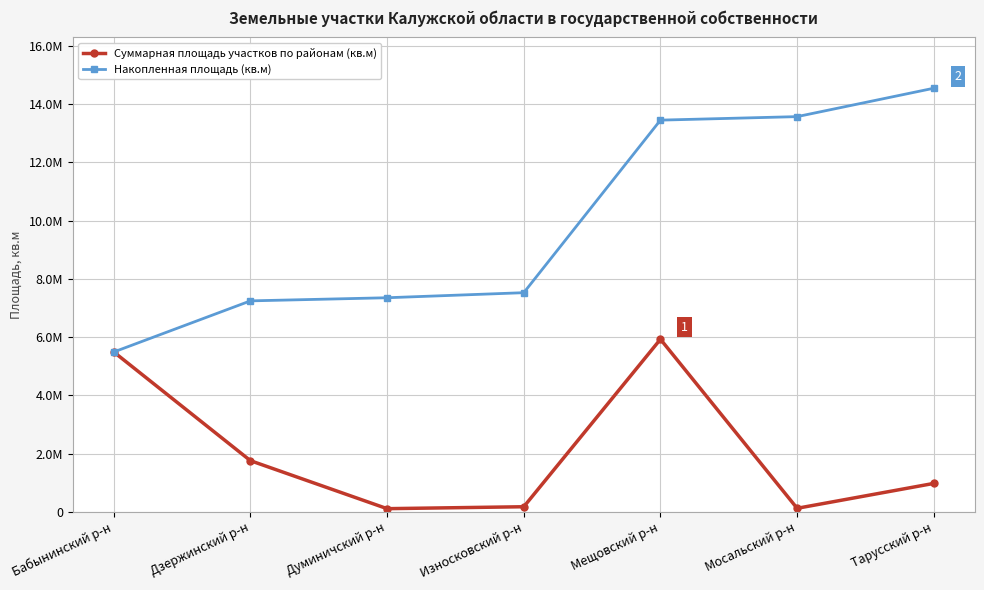

True or false: Накопленная площадь (кв.м) and Суммарная площадь участков по районам (кв.м) cross at least once.

False